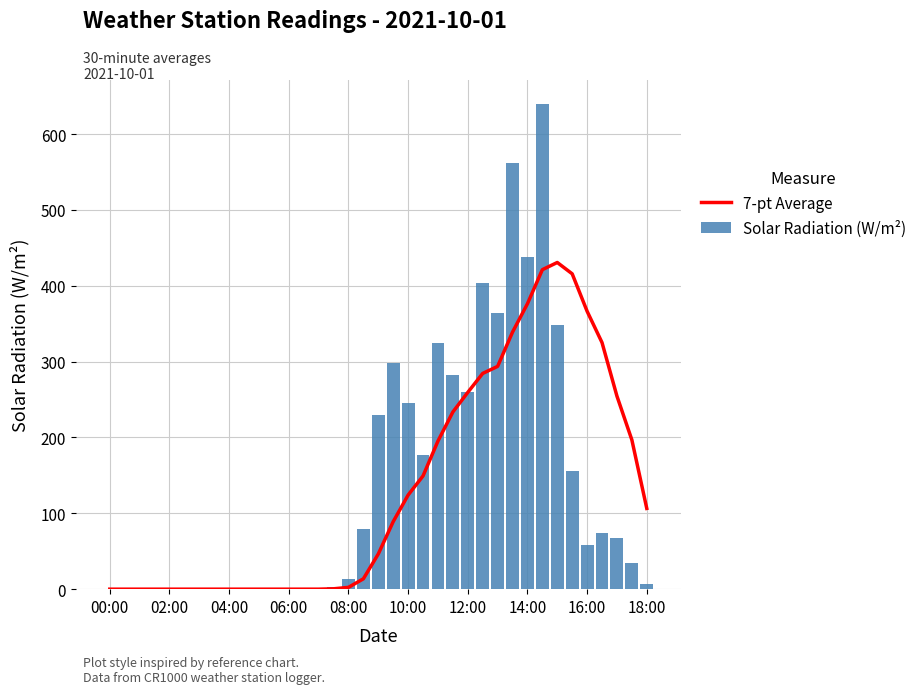

What is the sum of all Solar Radiation (W/m²) values?

5063.5